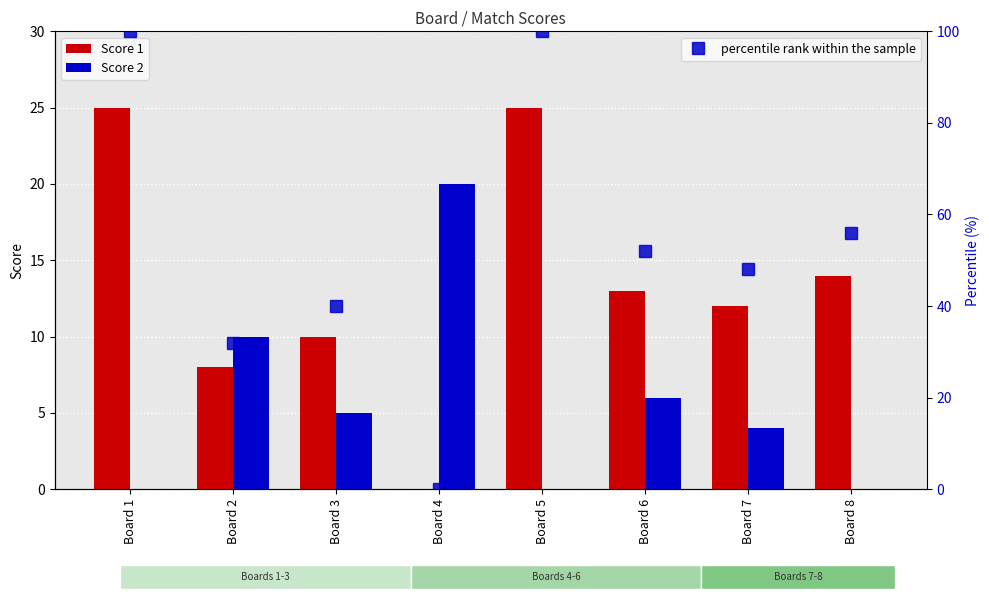

What value does the percentile rank within the sample series have at Board 2?

32